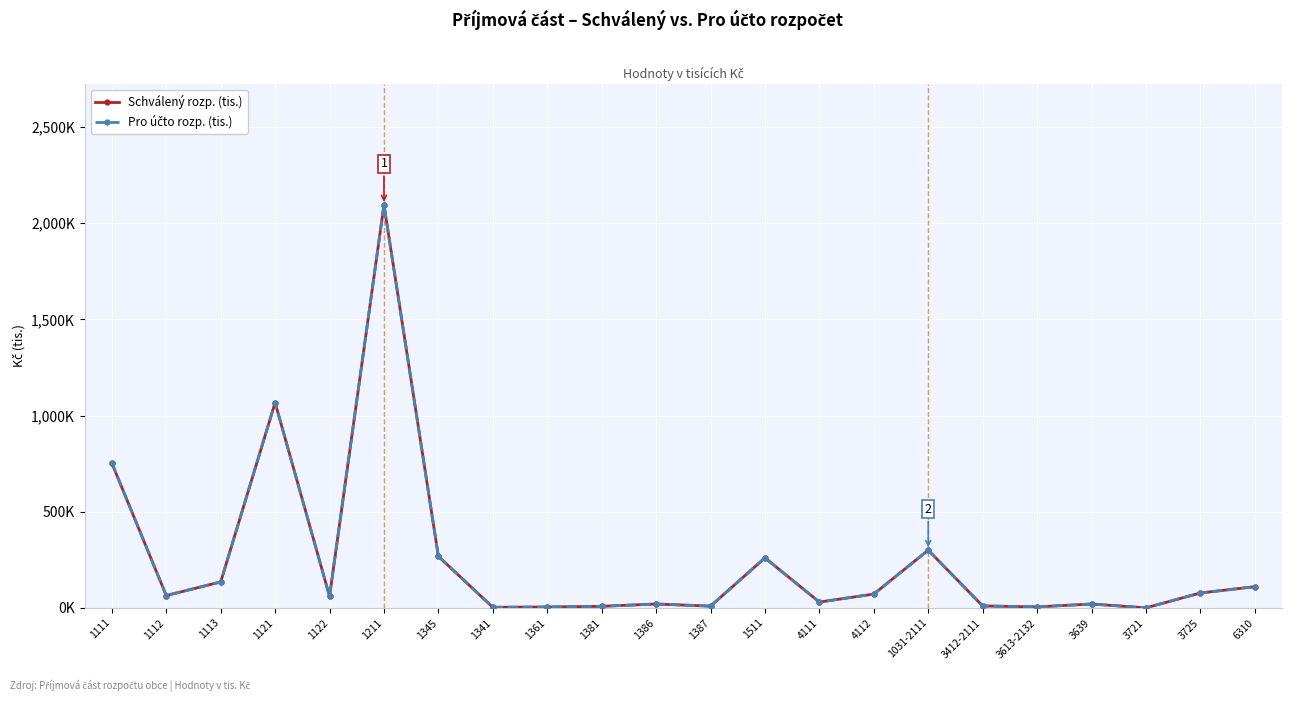

Which has a higher value, 3721 or 3639?

3639